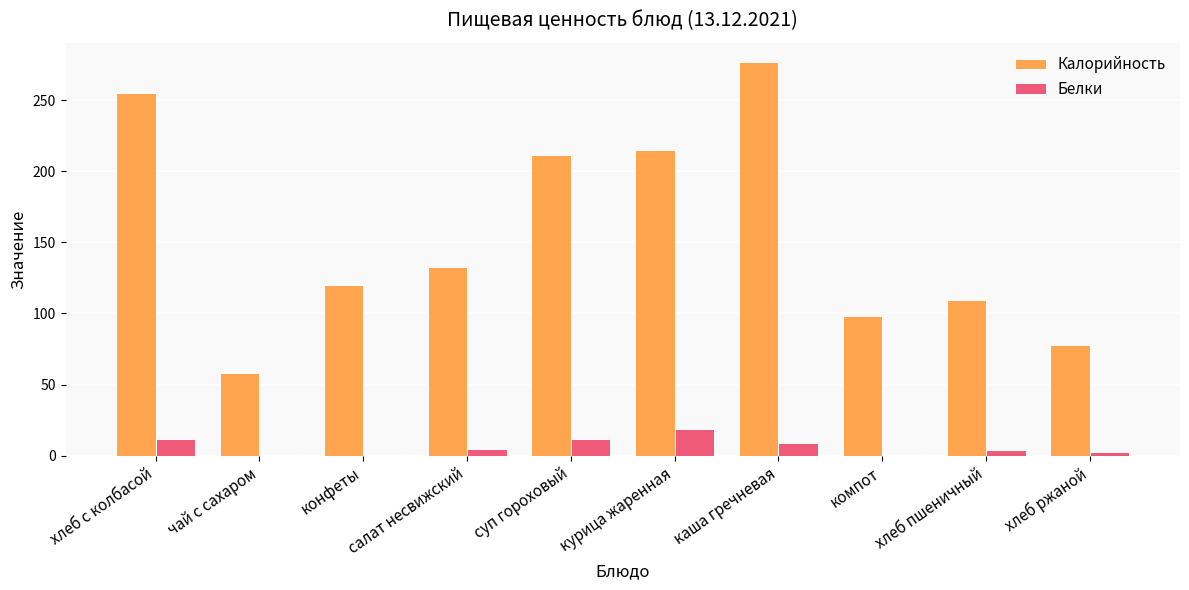

Is it true that Белки equals 4.9 at салат несвижский?

True